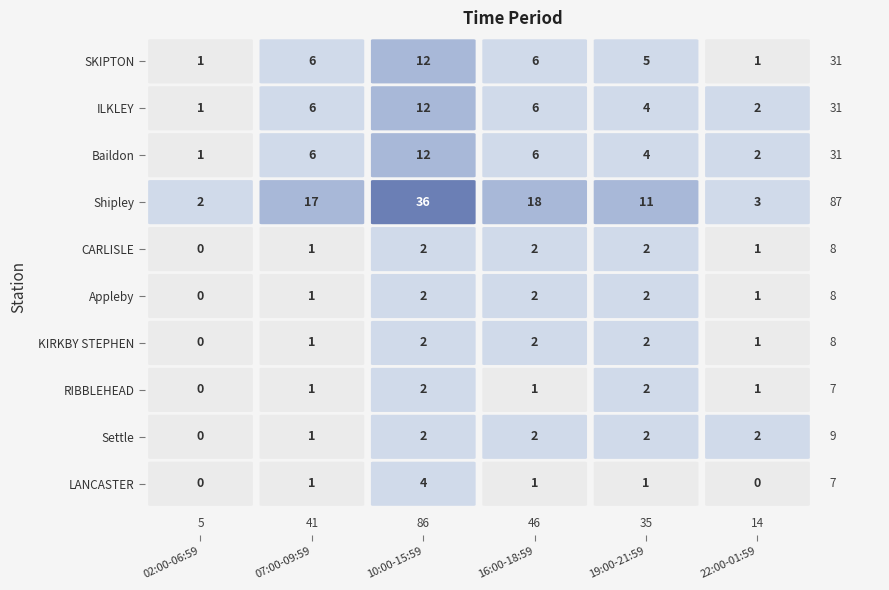

What is the difference between the second highest and minimum values in the Appleby series?

2